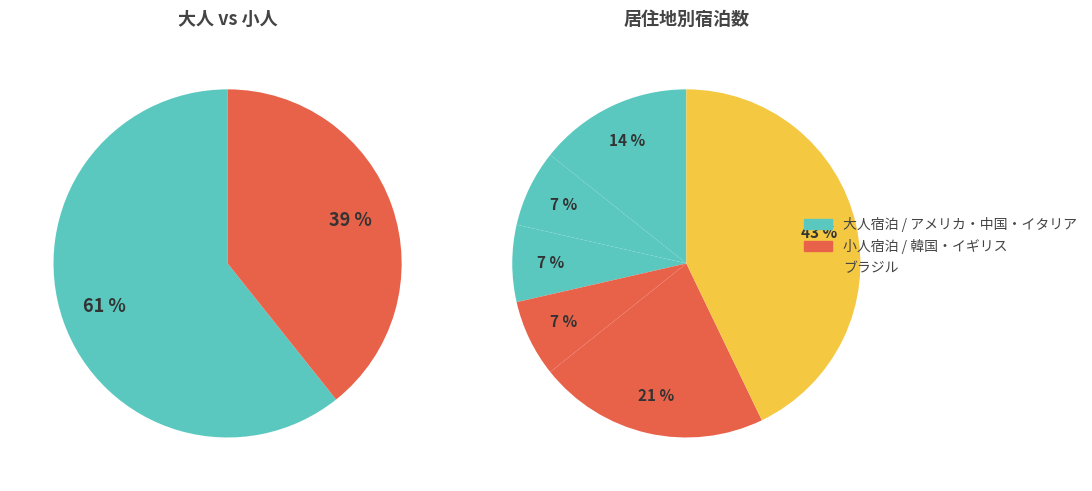

What percentage is the ジョン・スミス
(アメリカ) slice, to the nearest percent?

14%